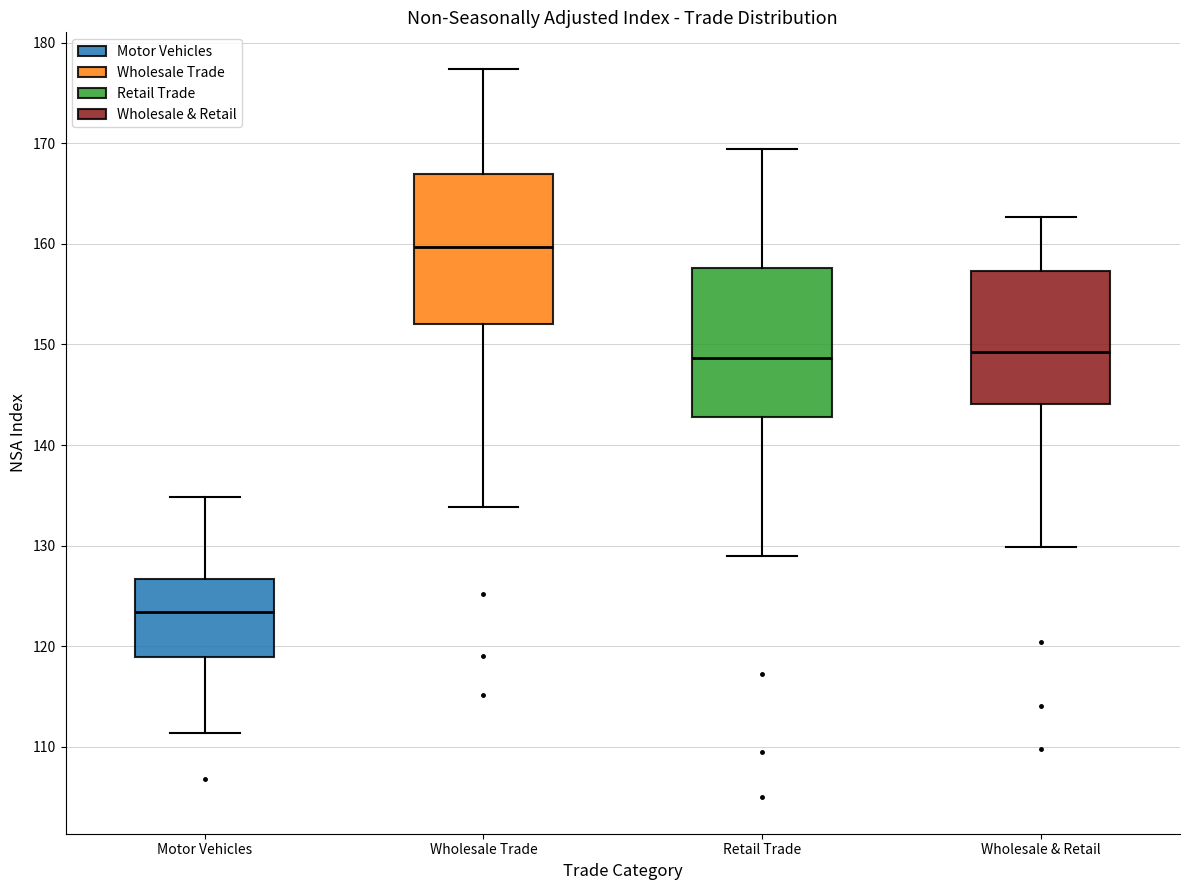

Reading left to right, transcribe this box plot: for each box, give where its median line is, the range the box spans, and where its two whiskers end, as read against the y-axis. The values are not printed on the chart, so give them approximately, as read against the axis.

Motor Vehicles: median 123, box 119 to 127, whiskers 111 to 135
Wholesale Trade: median 160, box 152 to 167, whiskers 134 to 177
Retail Trade: median 149, box 143 to 158, whiskers 129 to 169
Wholesale & Retail: median 149, box 144 to 157, whiskers 130 to 163